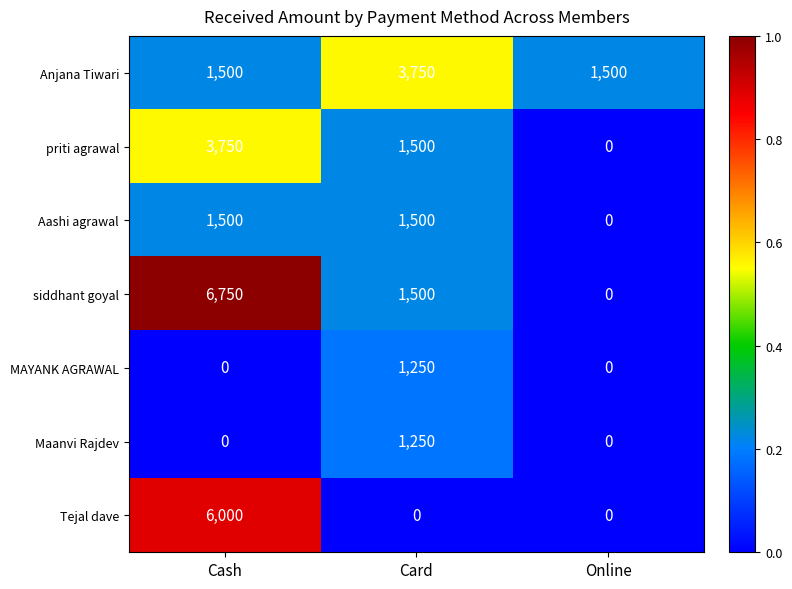

What is the difference between the siddhant goyal values at Card and Online?

1500